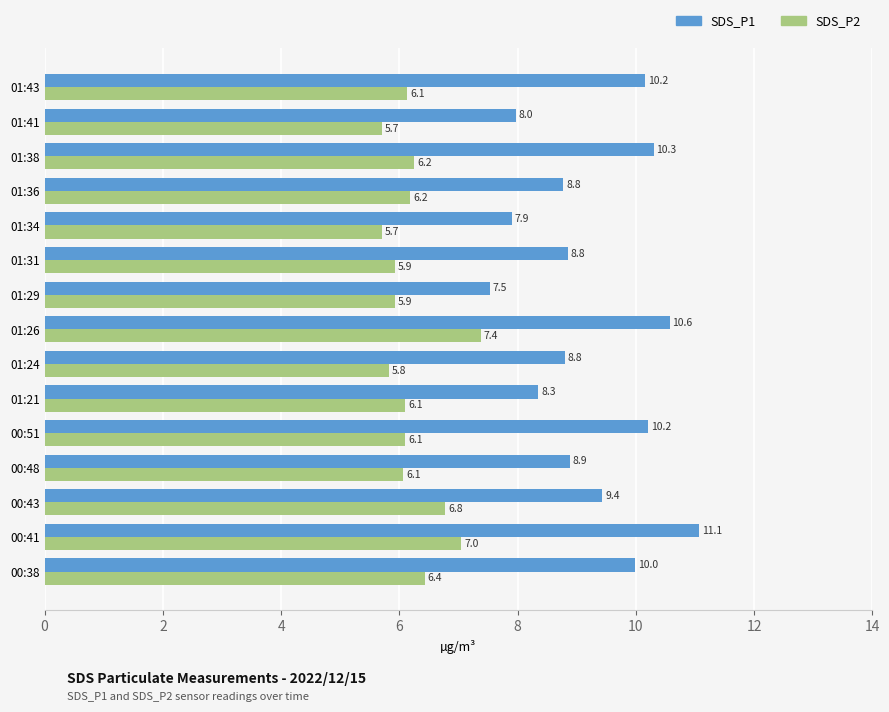

Read the SDS_P2 value at 01:29.

5.9